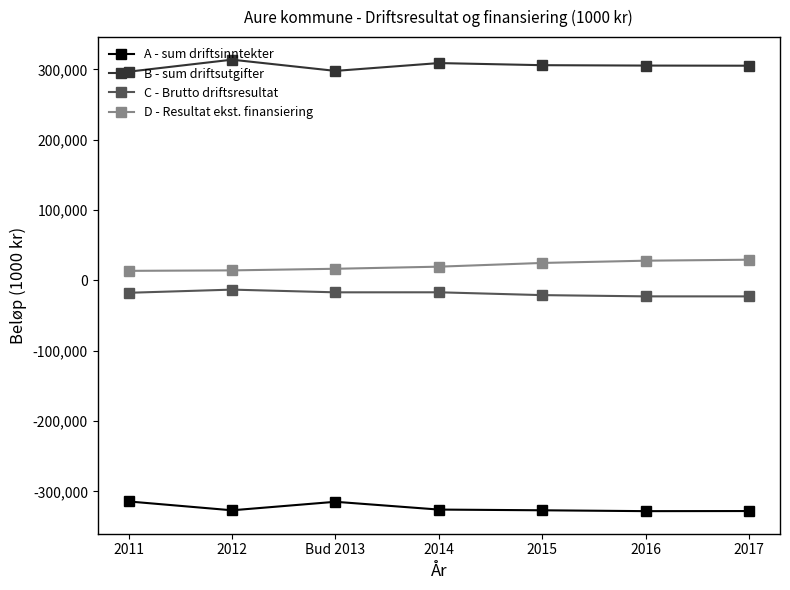

What is the difference between the maximum and second lowest values in the A - sum driftsinntekter series?

13630